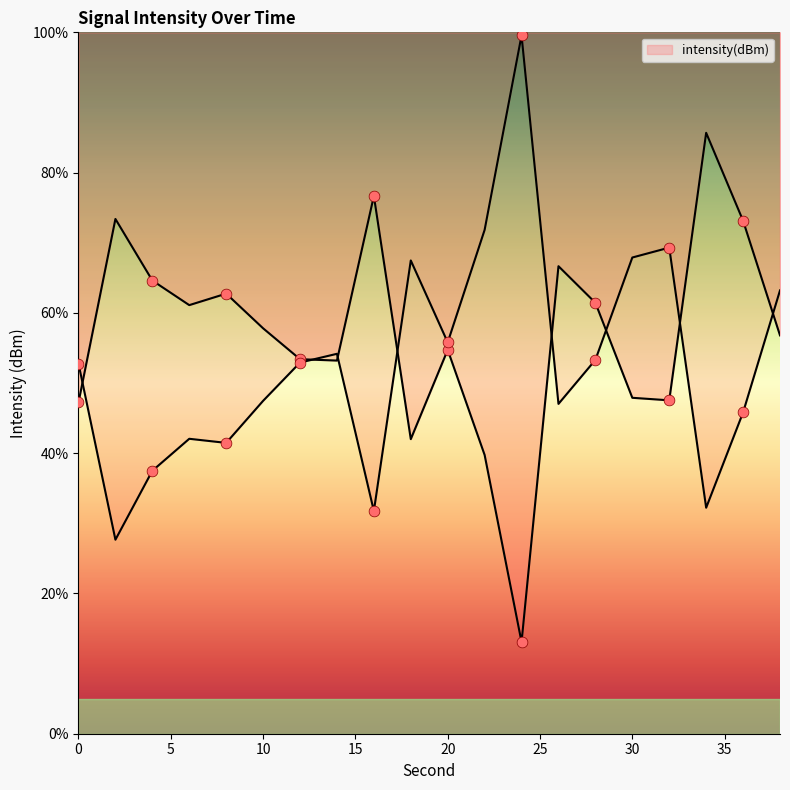

What is the ratio of the value at 16 to the value at 12?

1.4